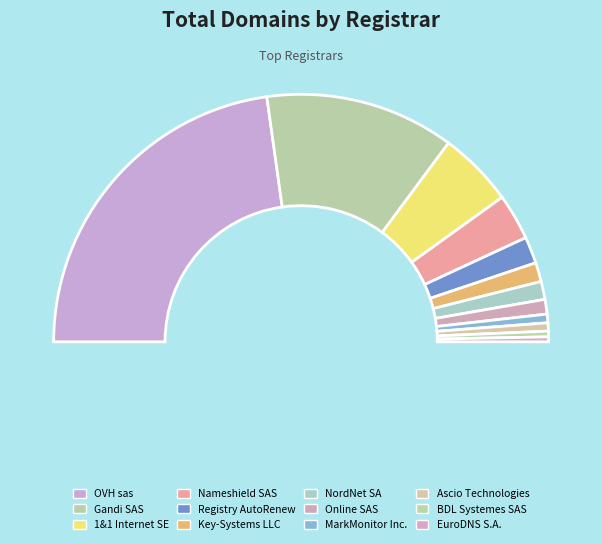

To the nearest percent, what portion does 1&1 Internet SE represent?

10%